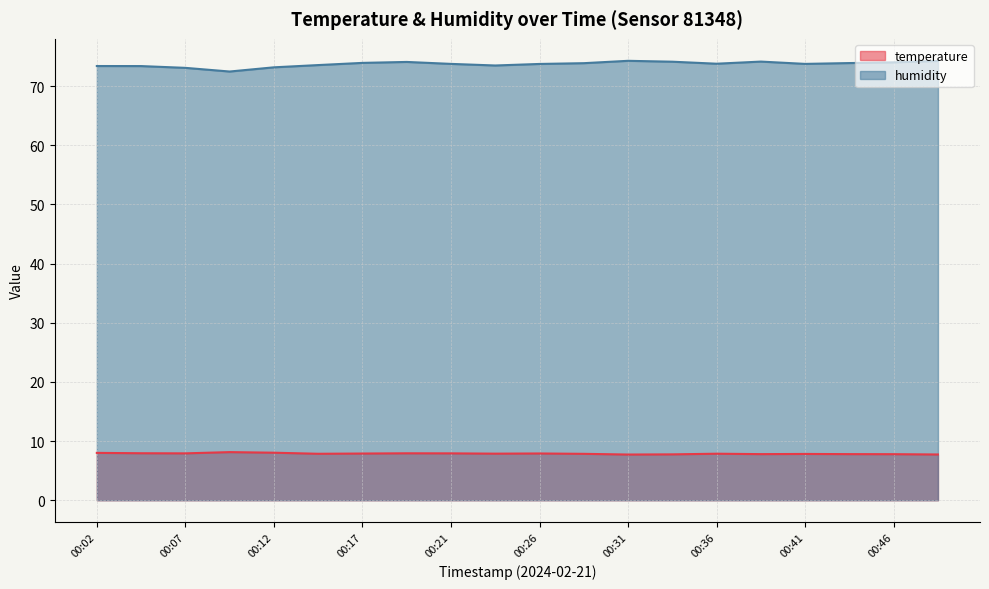

At which label is temperature closest to 7?

00:31